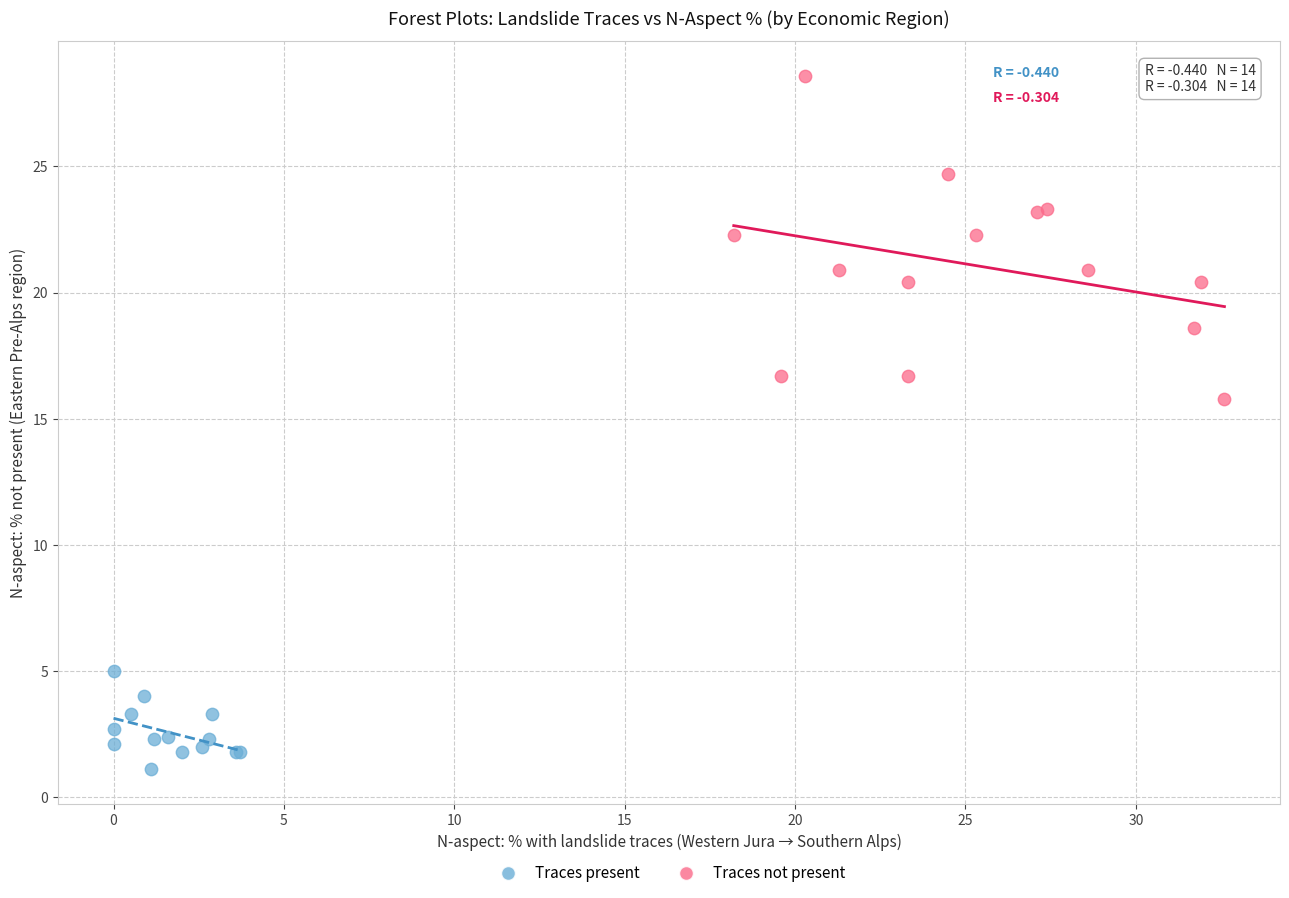

Which series reaches the maximum Y coordinate?

Traces not present